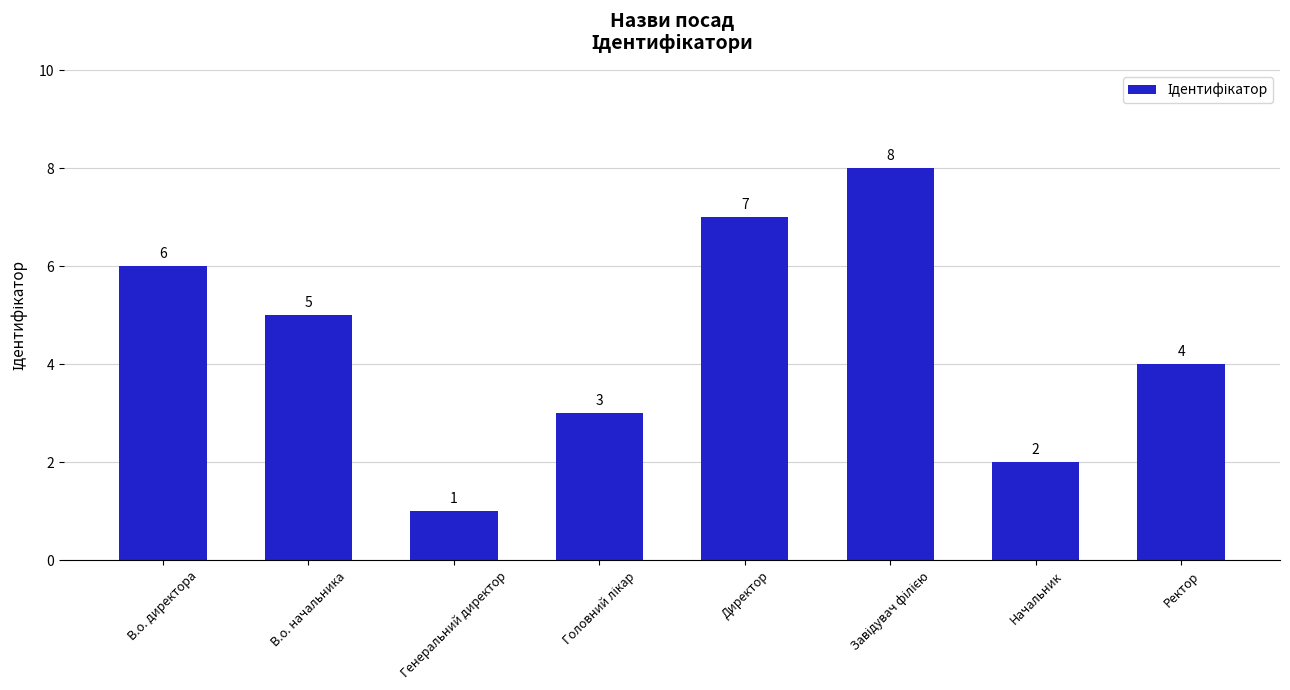

Reading left to right, transcribe all the data shown in this chart.

6	5	1	3	7	8	2	4